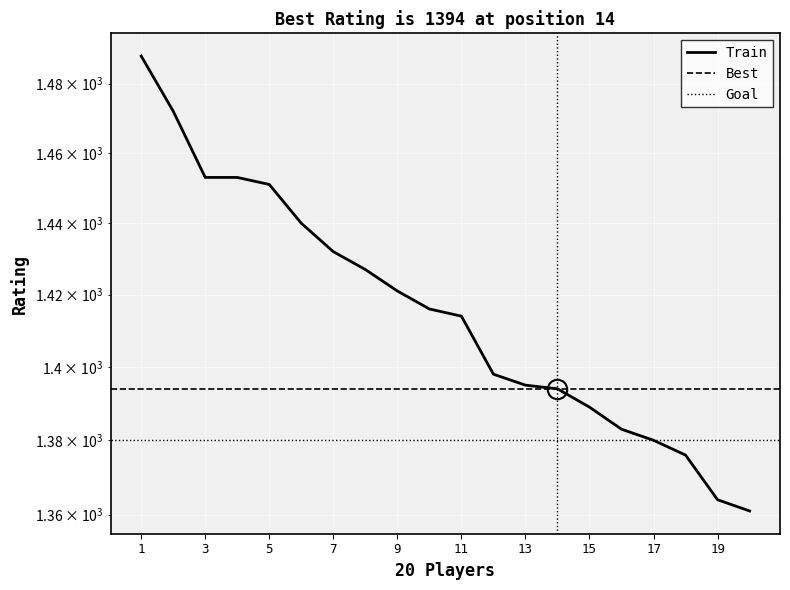

Count the number of values greater than 1416.

9